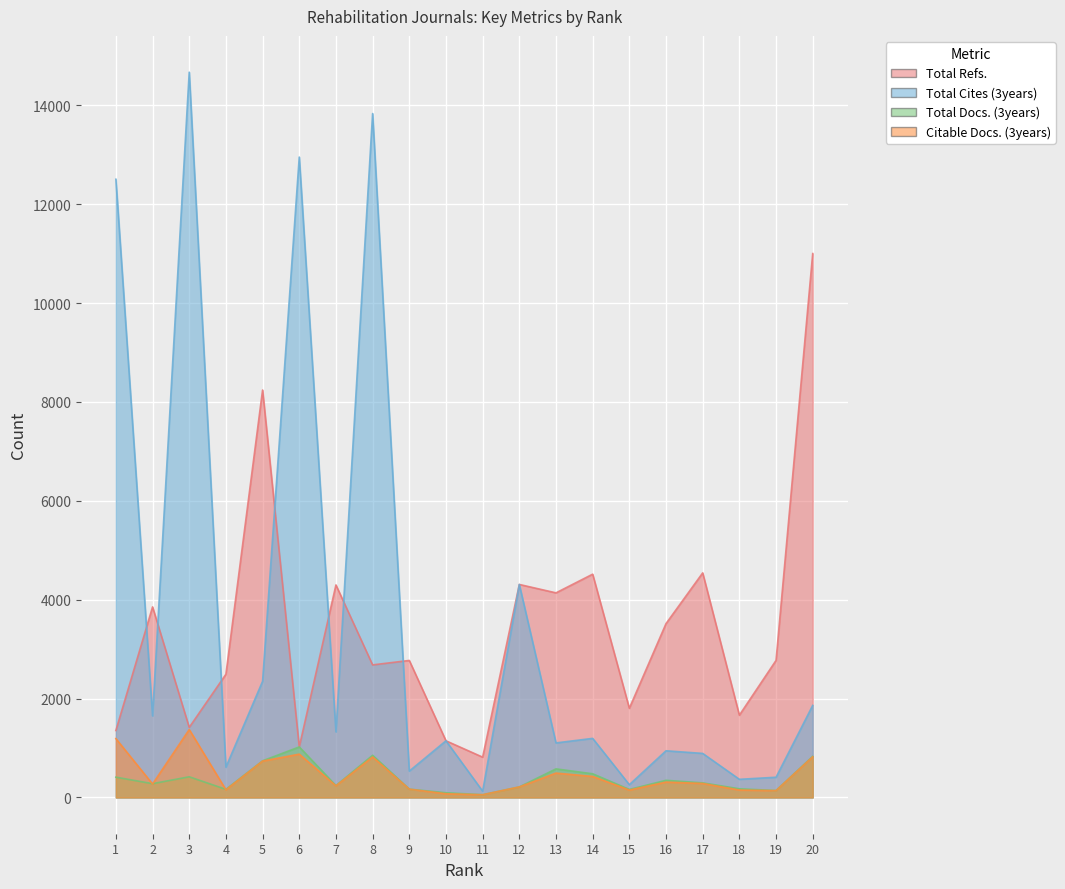

Reading left to right, transcribe all the data shown in this chart.

Total Refs.: 1354	3854	1417	2492	8240	1022	4298	2681	2771	1146	815	4308	4138	4516	1804	3516	4542	1664	2772	11000
Total Cites (3years): 12503	1650	14669	612	2350	12952	1327	13832	533	1146	127	4308	1103	1195	258	944	891	367	409	1862
Total Docs. (3years): 410	279	418	164	741	1022	240	853	168	95	56	213	578	479	162	347	295	175	140	831
Citable Docs. (3years): 1190	272	1374	155	736	876	235	819	168	75	55	213	493	425	149	311	283	150	139	822